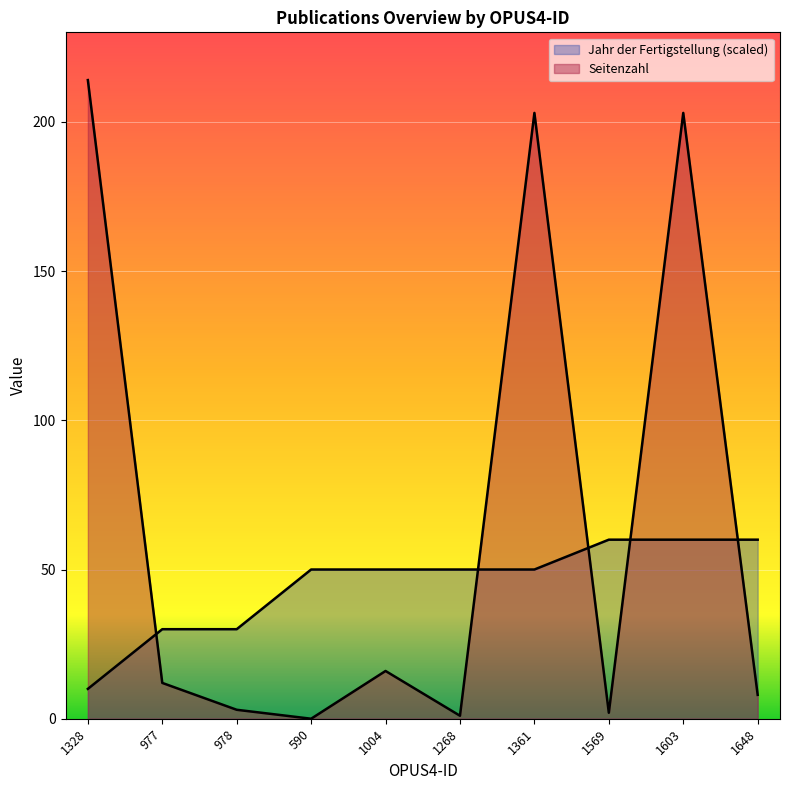

Which category has the highest value across all series?

1328